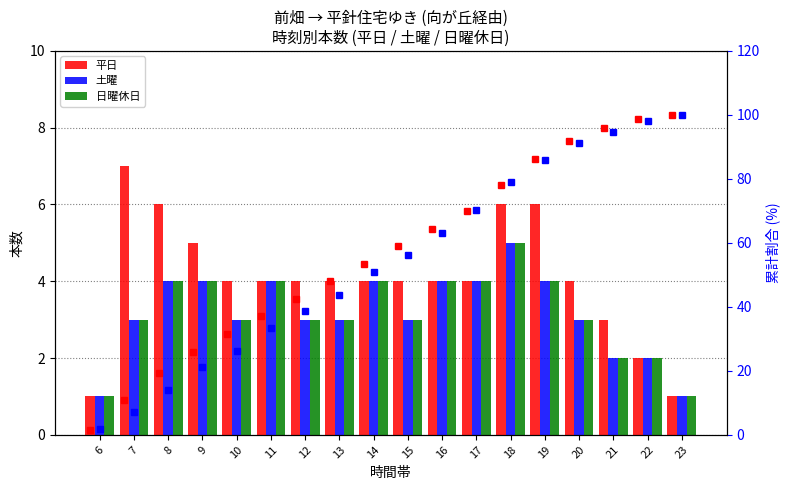

What is the minimum value shown in the chart?

1.0